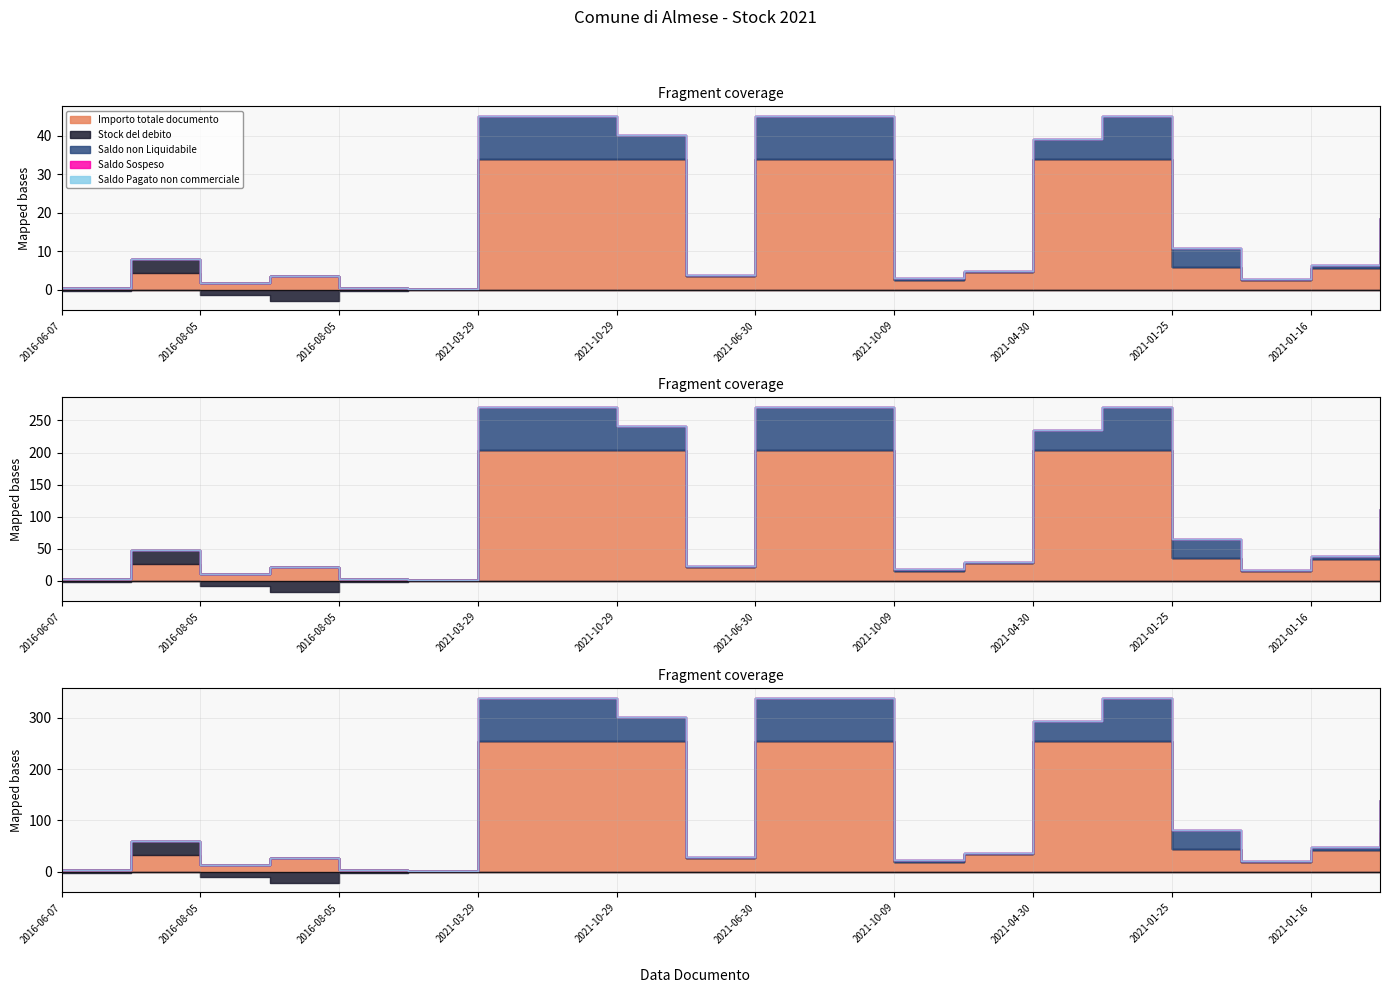

At 2021-05-17, list the series in order from largest to smallest.

Importo totale documento, Saldo non Liquidabile, Stock del debito, Saldo Sospeso, Saldo Pagato non commerciale